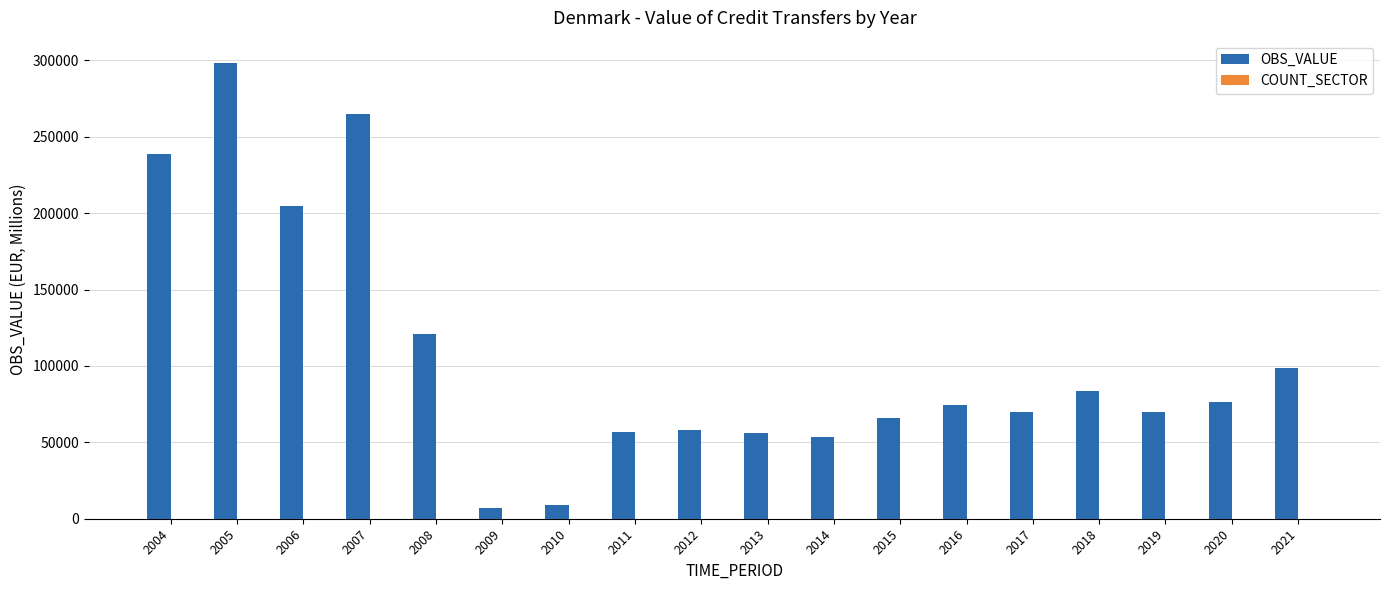

What is the maximum value shown in the chart?

297971.0